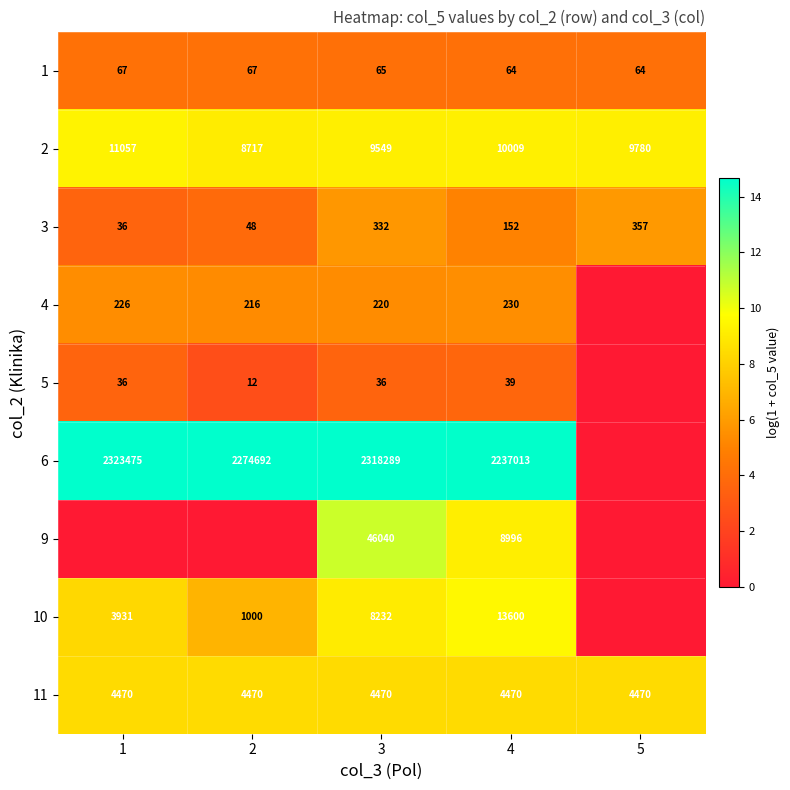

What is the highest value of the 3 series?

357